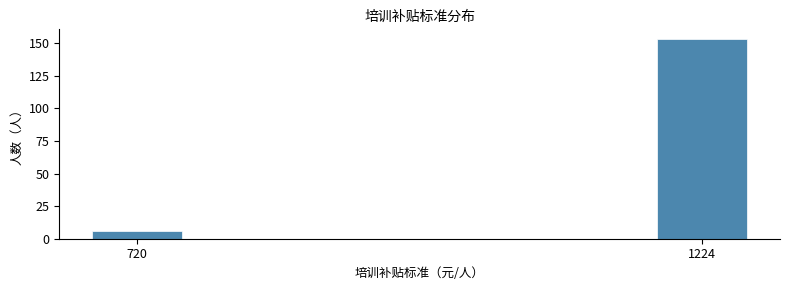

Reading left to right, what are all the values shown in this chart?

6	153